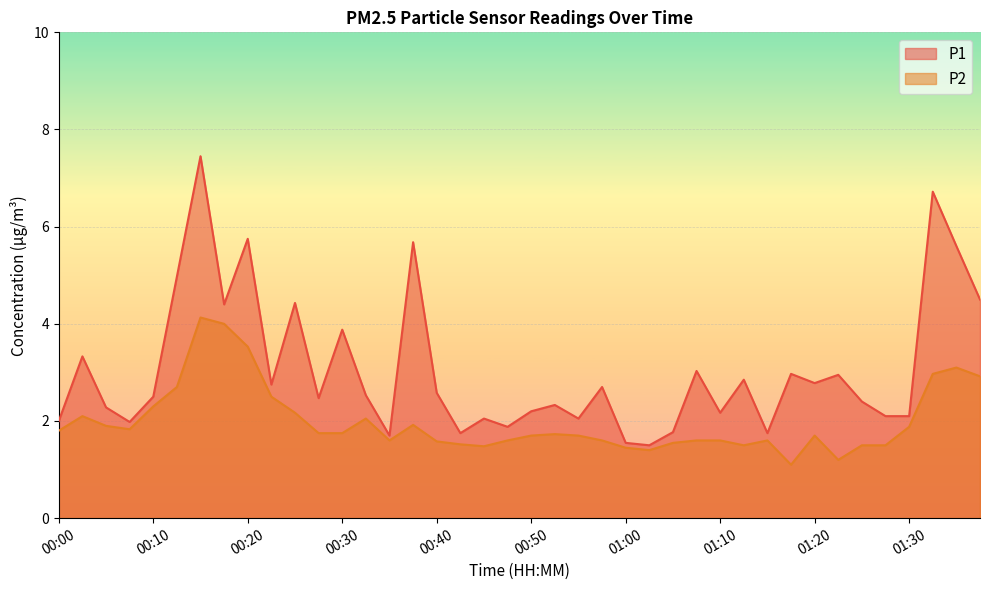

Between 01:30 and 01:32, which series saw the biggest shift?

P1